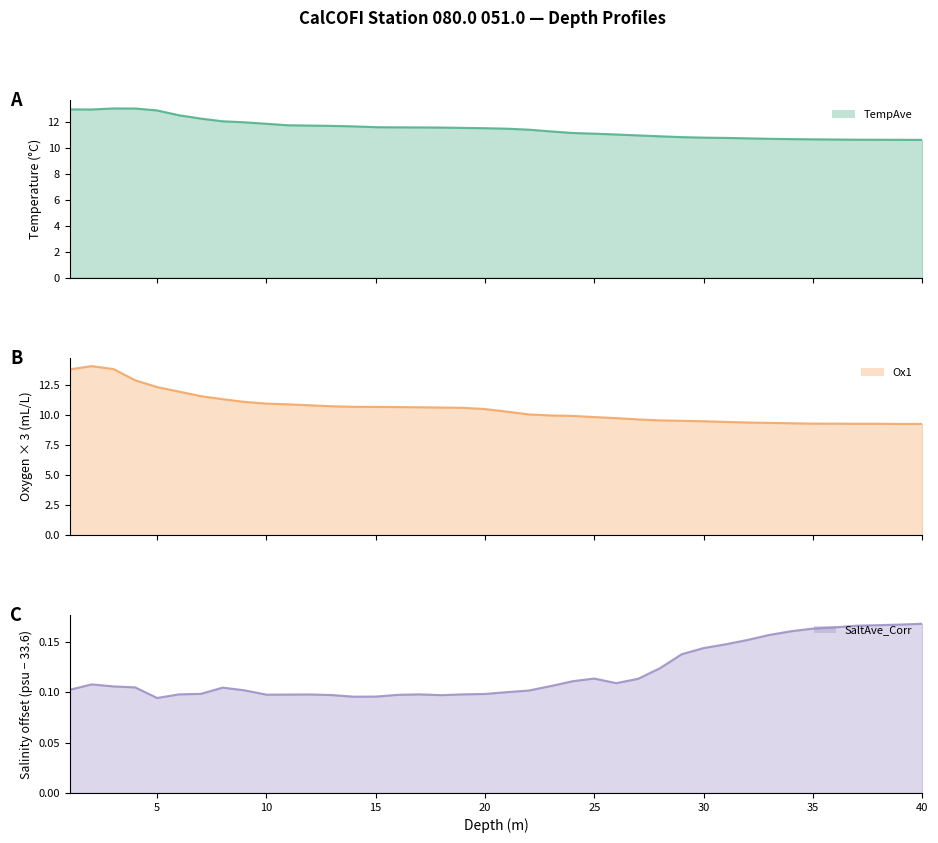

Which has a higher value, 16 or 17?

16